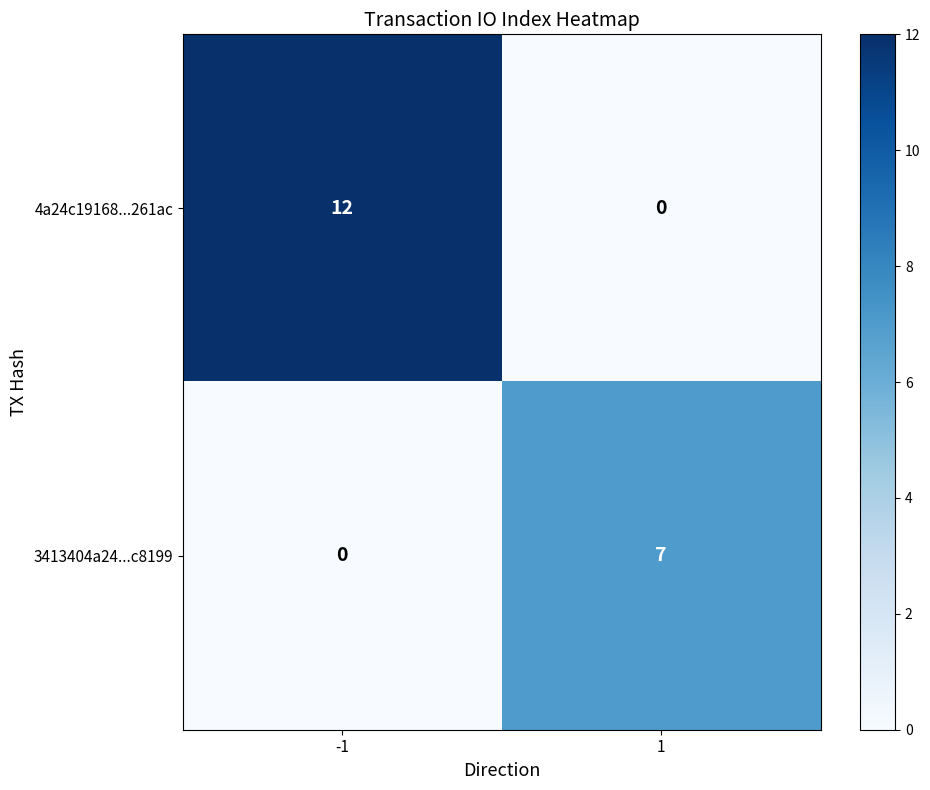

Reading left to right, transcribe all the data shown in this chart.

4a24c19168...261ac: -1=12	1=0
3413404a24...c8199: -1=0	1=7